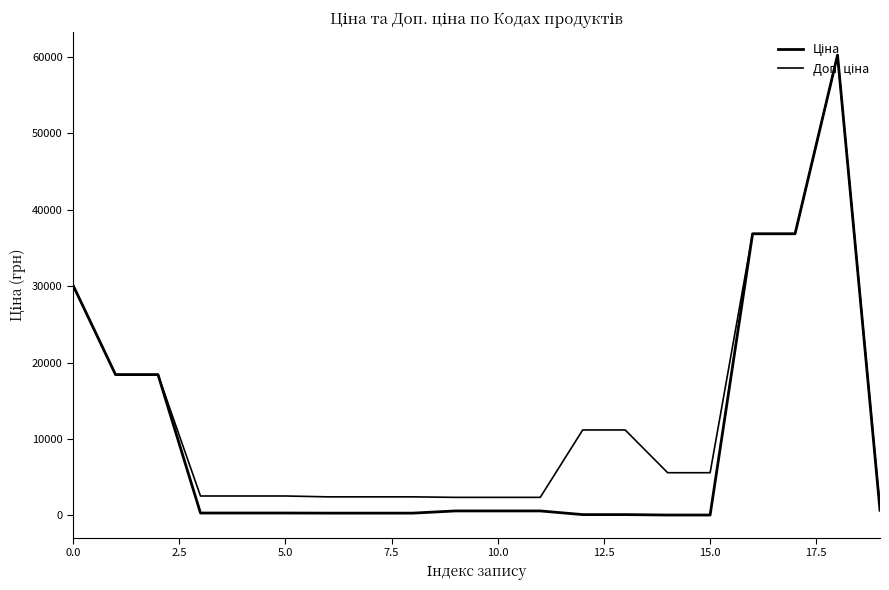

At which category does the chart reach its peak across all series?

18